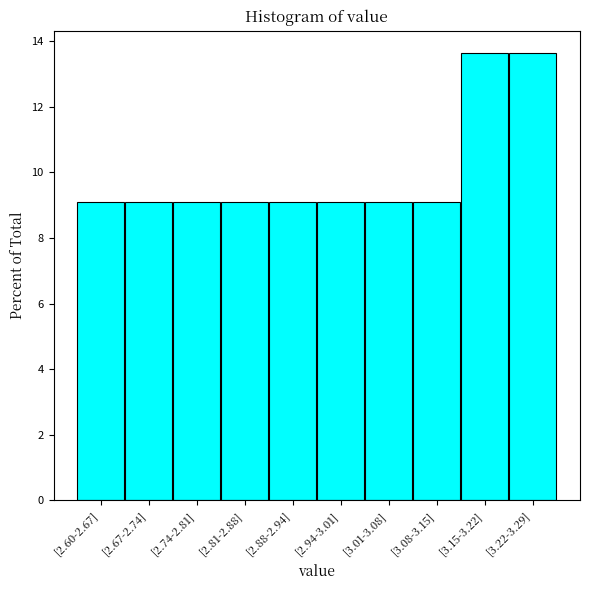

Reading left to right, transcribe all the data shown in this chart.

[2.60-2.67]=9.1	[2.67-2.74]=9.1	[2.74-2.81]=9.1	[2.81-2.88]=9.1	[2.88-2.94]=9.1	[2.94-3.01]=9.1	[3.01-3.08]=9.1	[3.08-3.15]=9.1	[3.15-3.22]=13.6	[3.22-3.29]=13.6